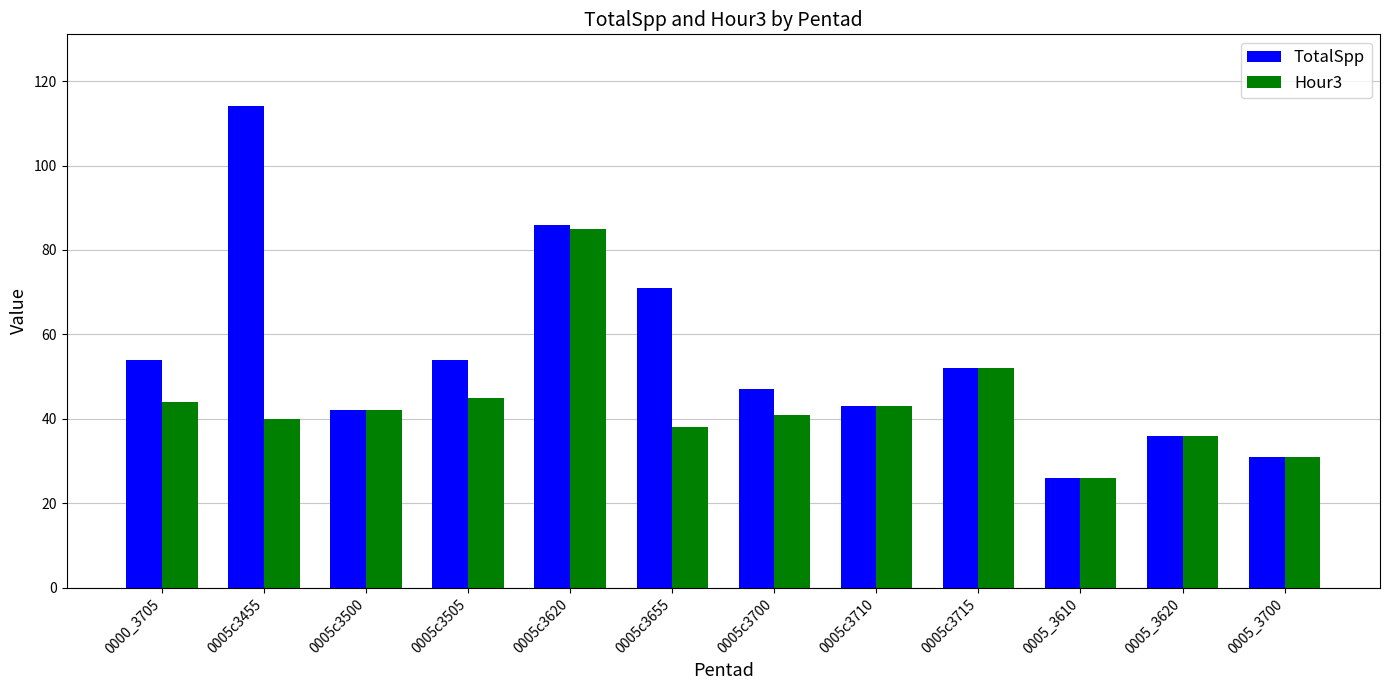

Reading left to right, extract all data points from this chart.

TotalSpp: 54	114	42	54	86	71	47	43	52	26	36	31
Hour3: 44	40	42	45	85	38	41	43	52	26	36	31